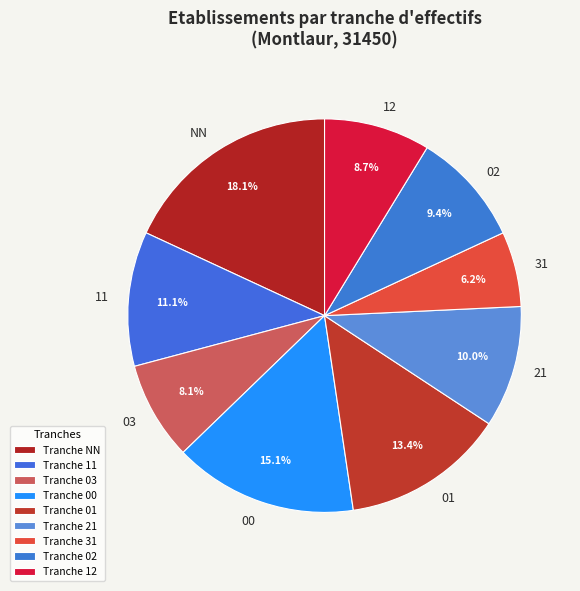

To the nearest percent, what is the difference between the 00 and 11 slice percentages?

4%